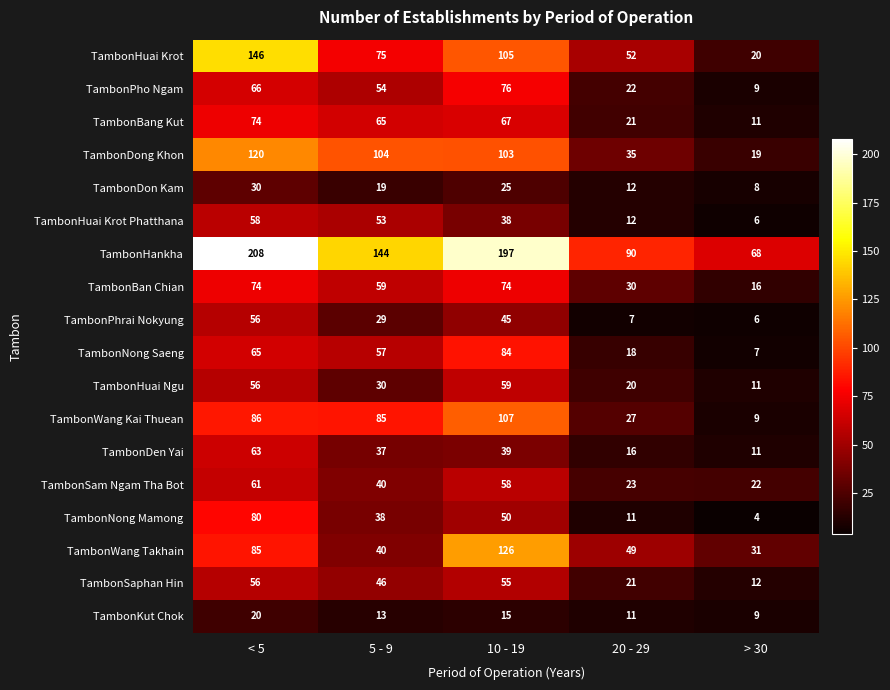

How many data points in TambonWang Takhain are less than 49?

2